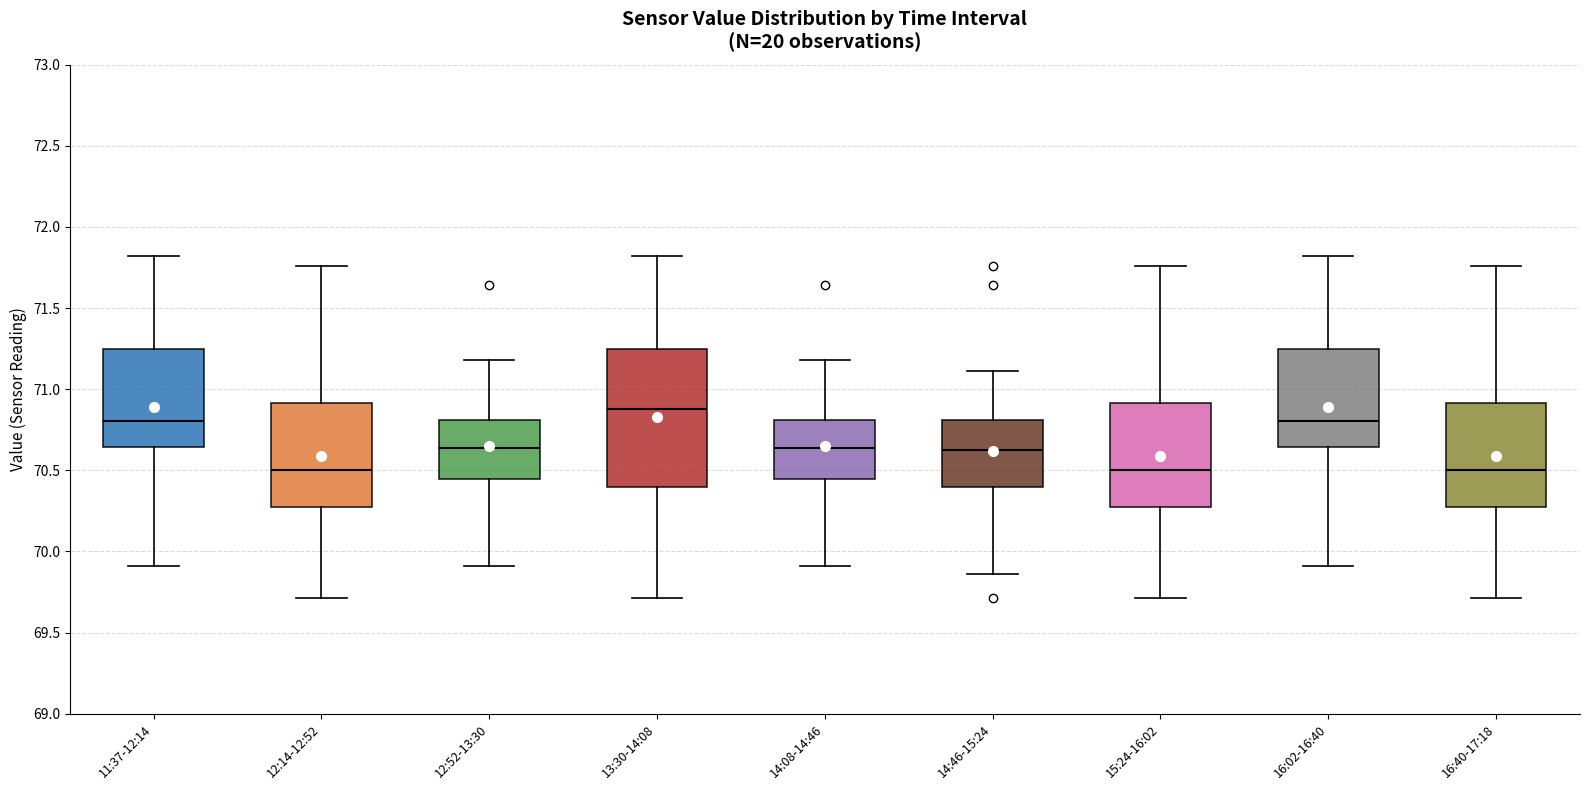

Reading left to right, read every box against the y-axis: the position of its median line, the range the box covers, and the ends of its whiskers. The values are not printed on the chart, so give them approximately, as read against the axis.

11:37-12:14: median 70.80, box 70.65 to 71.25, whiskers 69.90 to 71.80
12:14-12:52: median 70.50, box 70.30 to 70.90, whiskers 69.70 to 71.75
12:52-13:30: median 70.65, box 70.45 to 70.80, whiskers 69.90 to 71.20
13:30-14:08: median 70.90, box 70.40 to 71.25, whiskers 69.70 to 71.80
14:08-14:46: median 70.65, box 70.45 to 70.80, whiskers 69.90 to 71.20
14:46-15:24: median 70.65, box 70.40 to 70.80, whiskers 69.85 to 71.10
15:24-16:02: median 70.50, box 70.30 to 70.90, whiskers 69.70 to 71.75
16:02-16:40: median 70.80, box 70.65 to 71.25, whiskers 69.90 to 71.80
16:40-17:18: median 70.50, box 70.30 to 70.90, whiskers 69.70 to 71.75